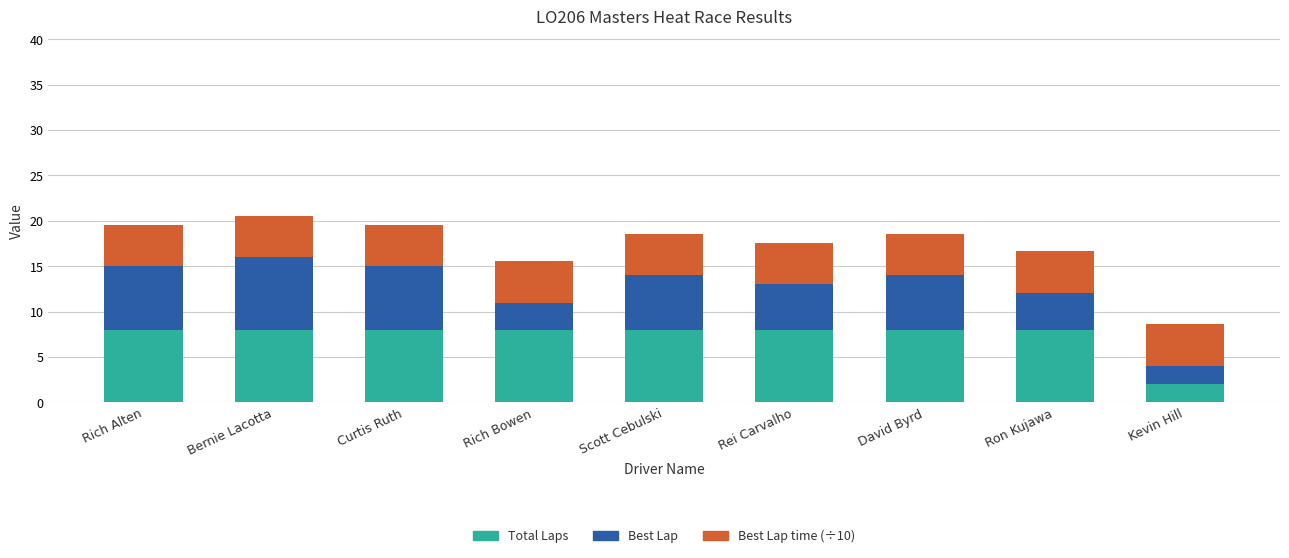

What is the minimum value for Total Laps?

2.0